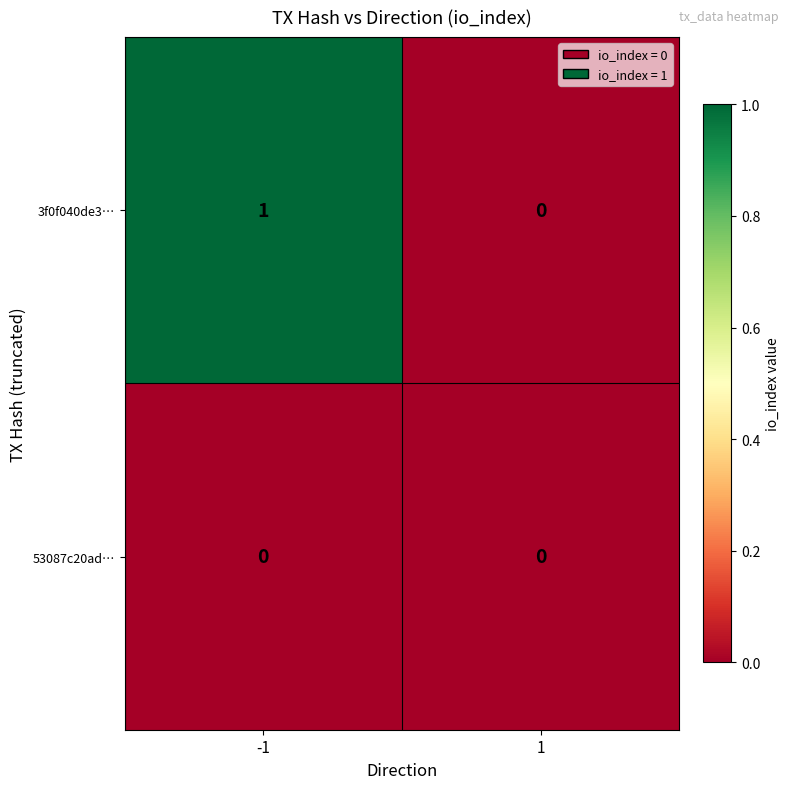

Which series has the largest total across all categories?

3f0f040de3…